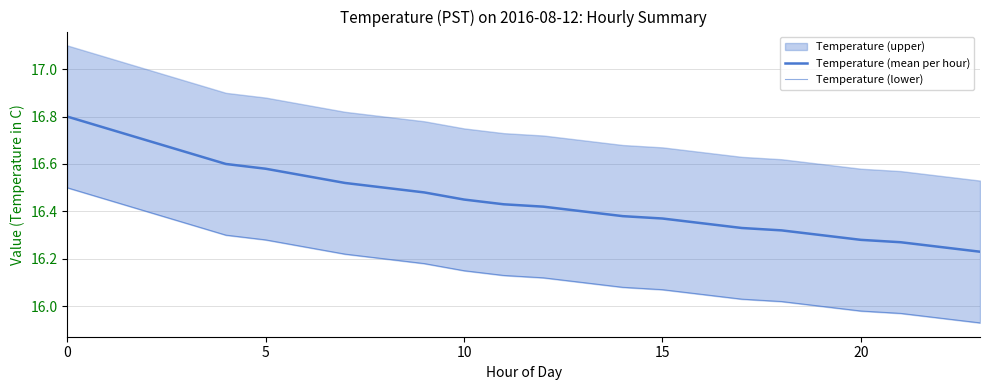

The Temperature (lower) series shows 24.9 at 10. True or false?

False